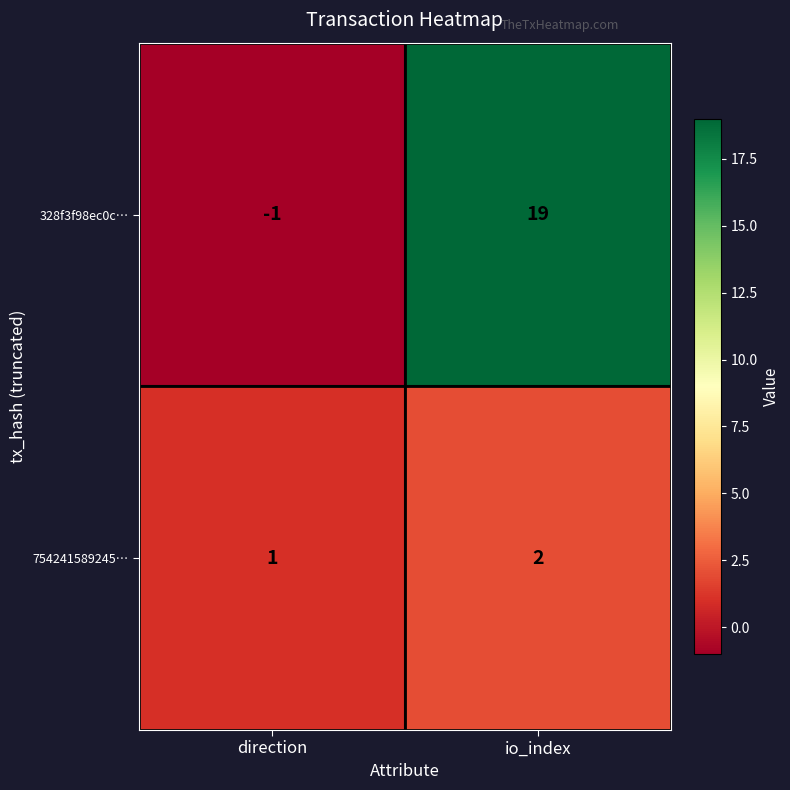

List the labels in order of 328f3f98ec0c… value, smallest first.

direction, io_index